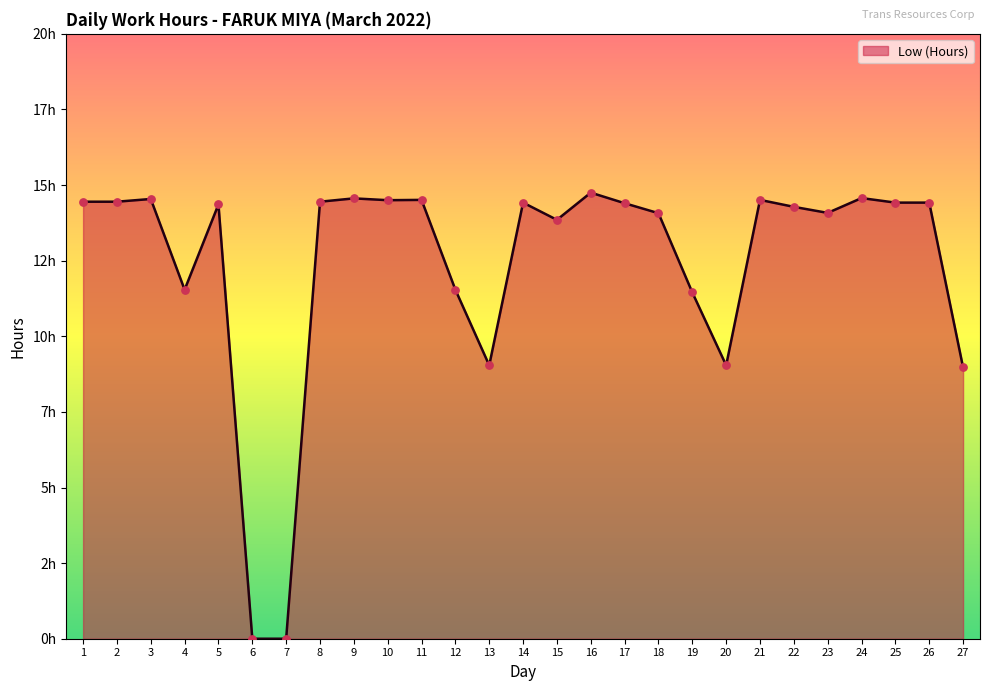

What is the change in value from 23 to 27?

-5.1